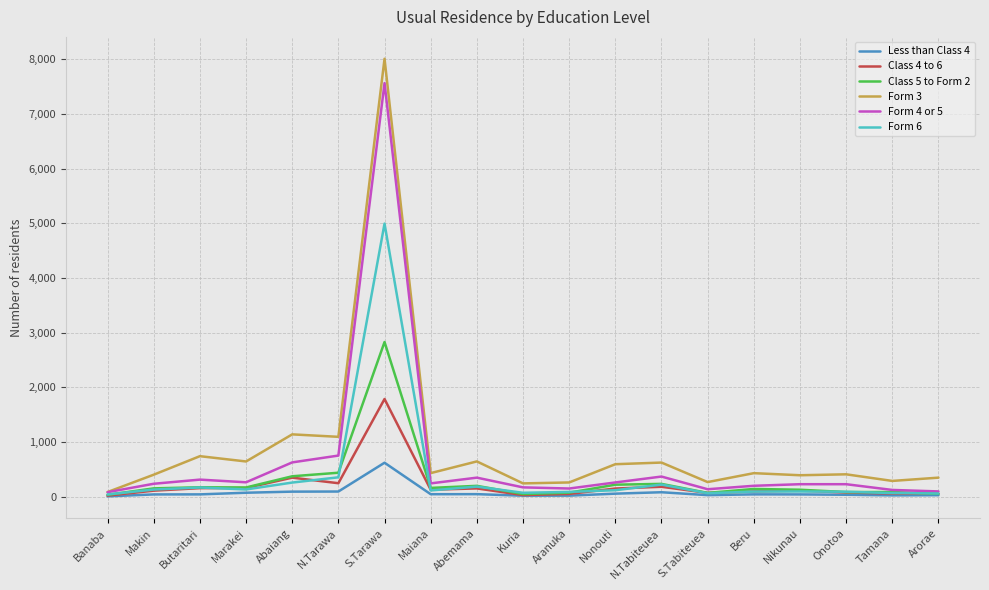

Rank the series by their maximum value, from highest to lowest.

Form 3, Form 4 or 5, Form 6, Class 5 to Form 2, Class 4 to 6, Less than Class 4